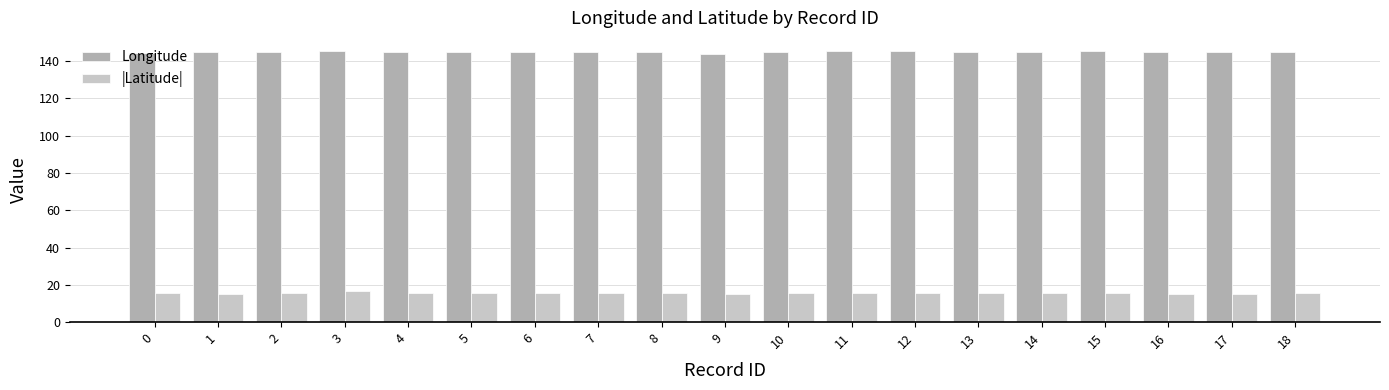

What is the total value across all series at 9?

158.8